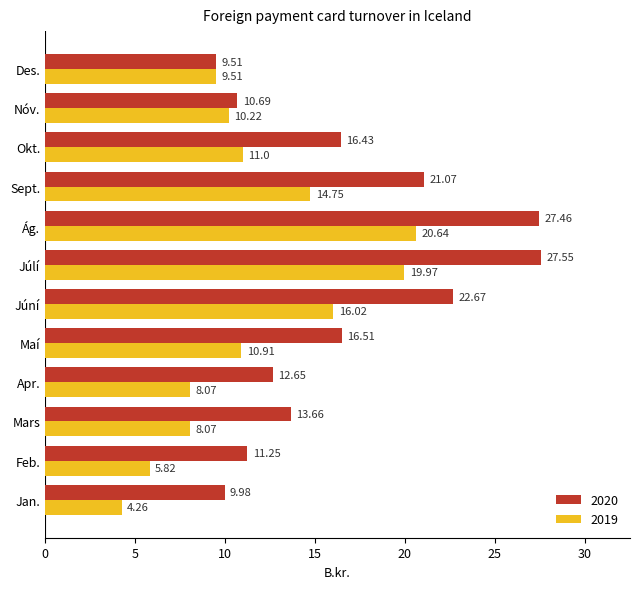

Which category has the highest value in the 2019 series?

Ág.